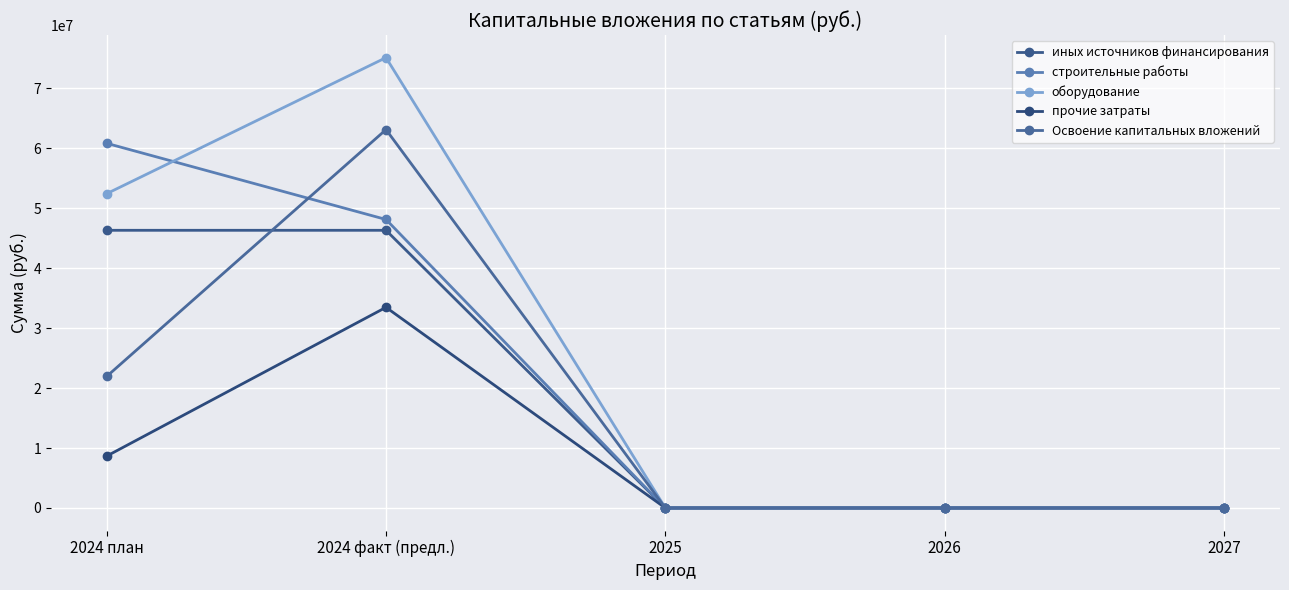

What is the label of the 5th point from the left?

2027